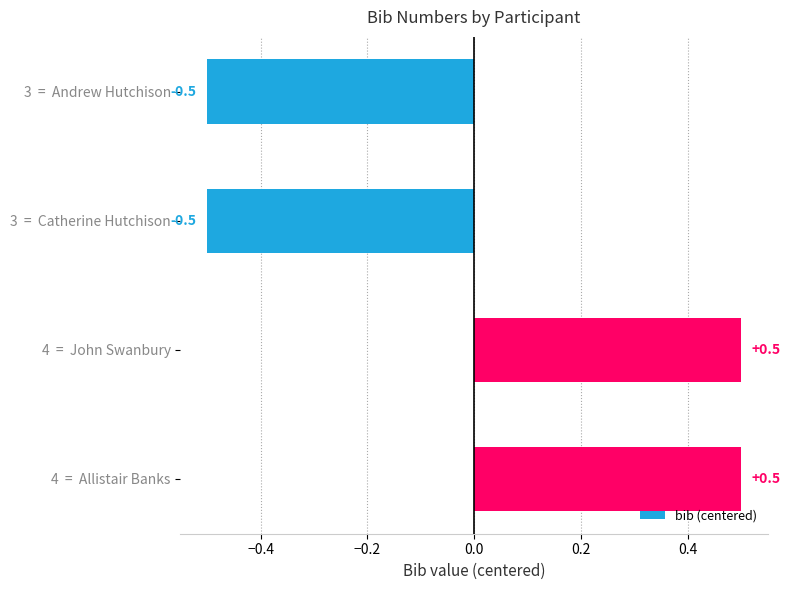

What is the label of the 4th bar from the top?

4  =  Allistair Banks